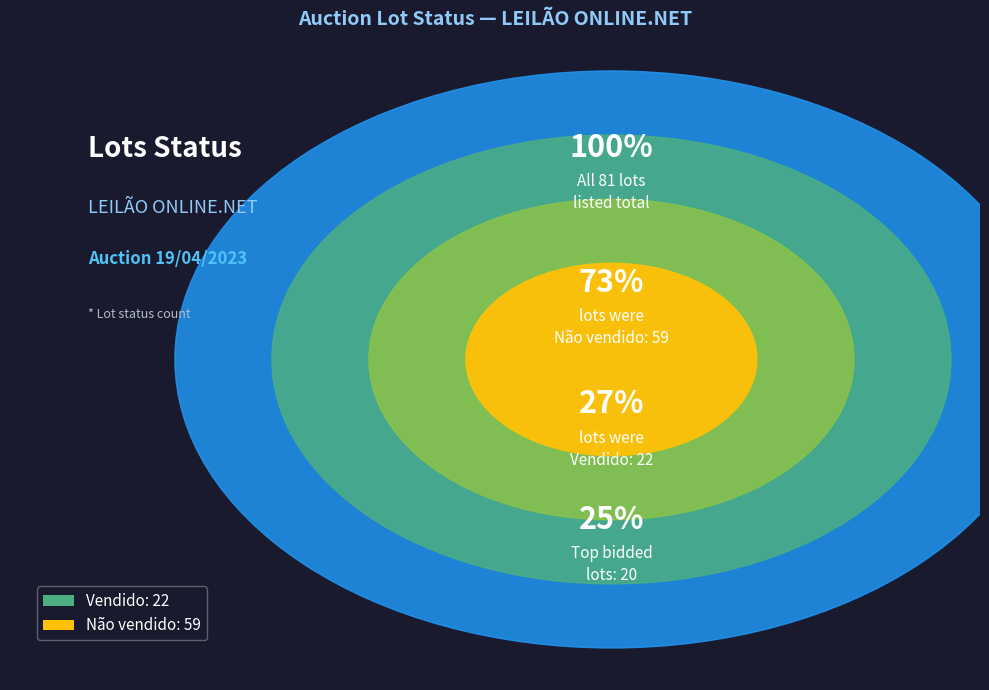

What is the smallest slice in the pie chart?

Vendido